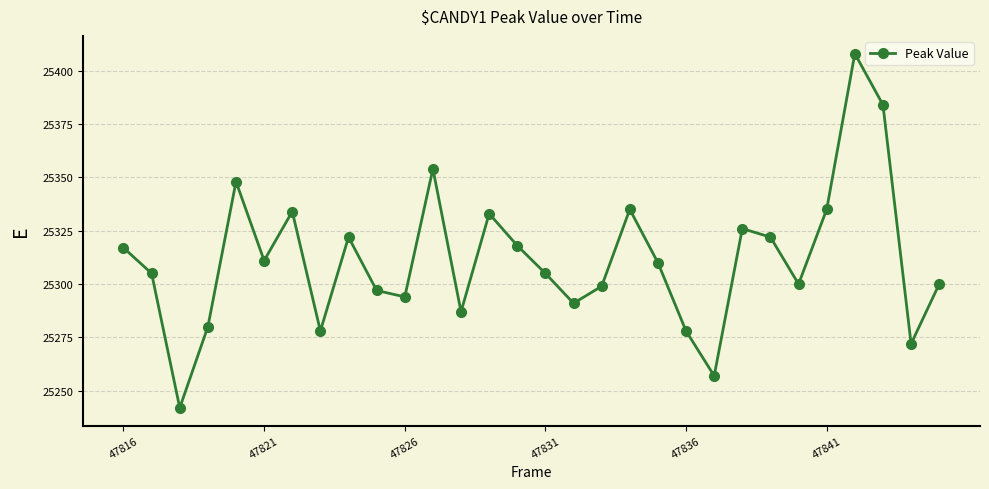

What is the minimum value shown in the chart?

25242